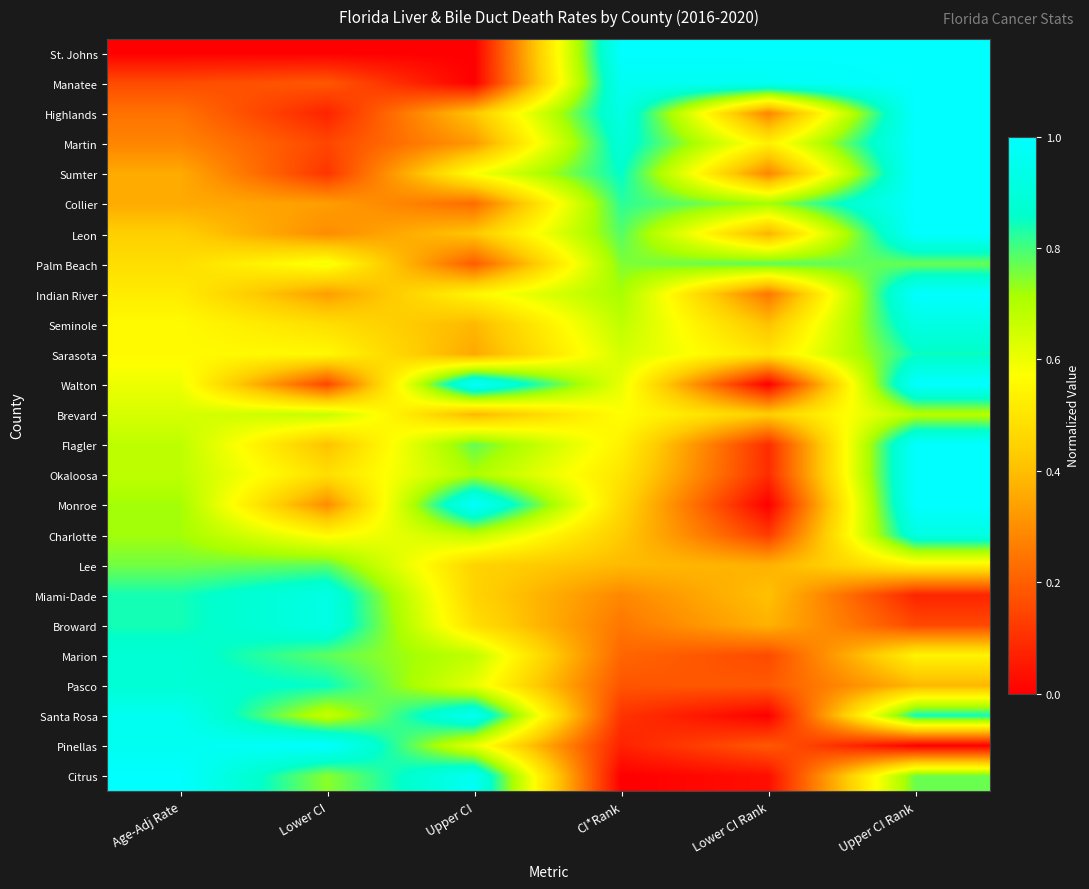

How many data points does each series have?

6